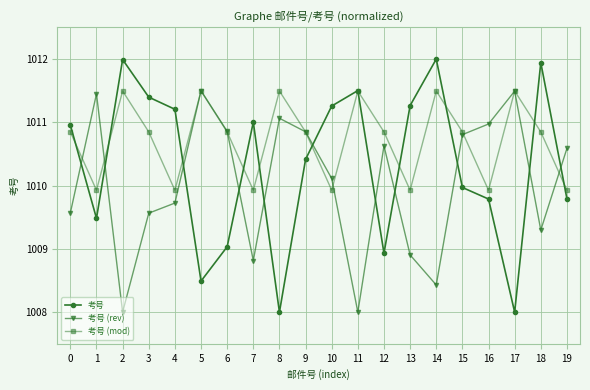

Is the value of 考号 (rev) at 18 greater than the value of 考号 at 7?

No